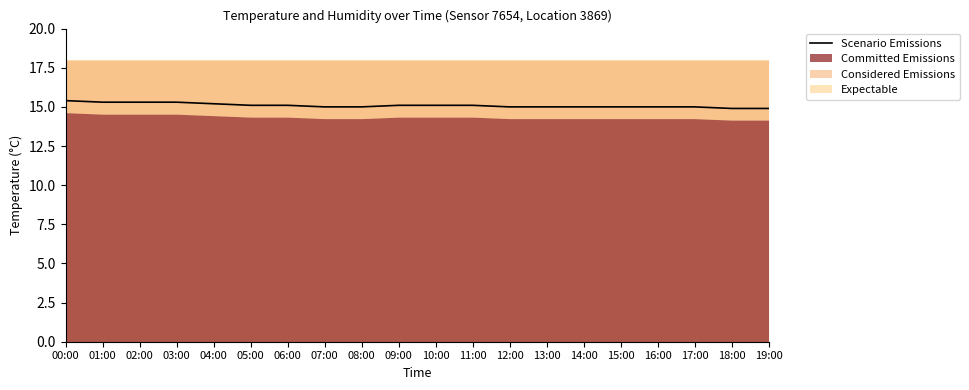

What value does the data have at 02:00?

15.3